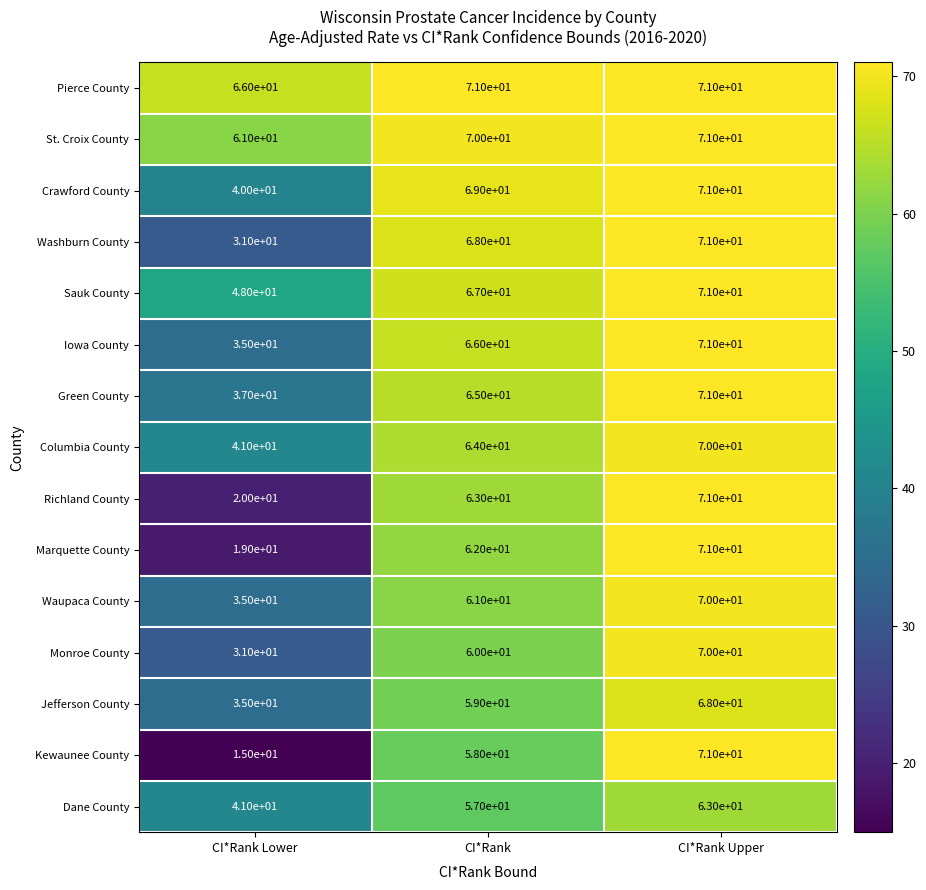

What is the difference between the maximum and minimum values in the Columbia County series?

29